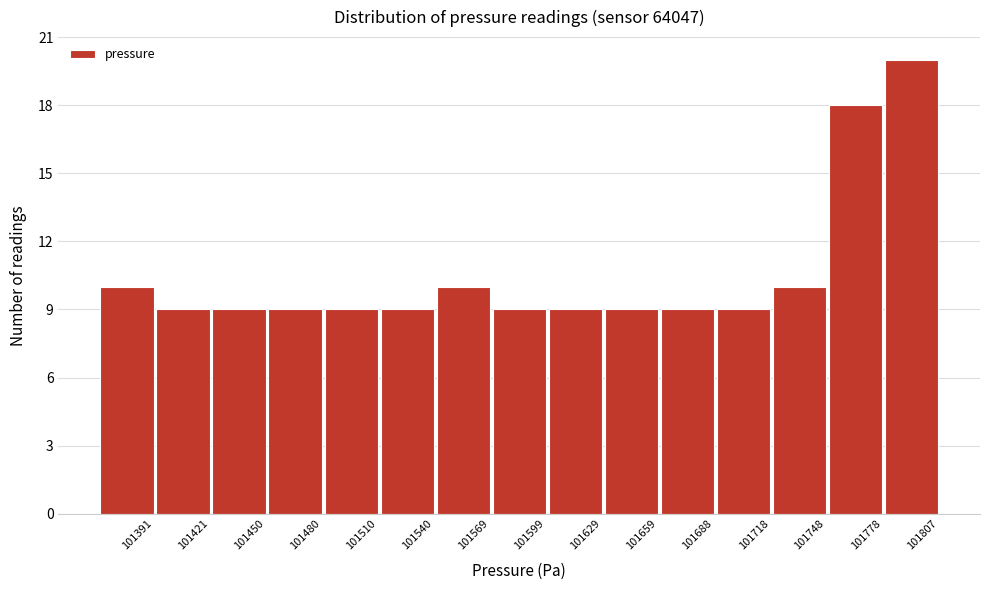

Reading left to right, transcribe all the data shown in this chart.

101391=10	101421=9	101450=9	101480=9	101510=9	101540=9	101569=10	101599=9	101629=9	101659=9	101688=9	101718=9	101748=10	101778=18	101807=20